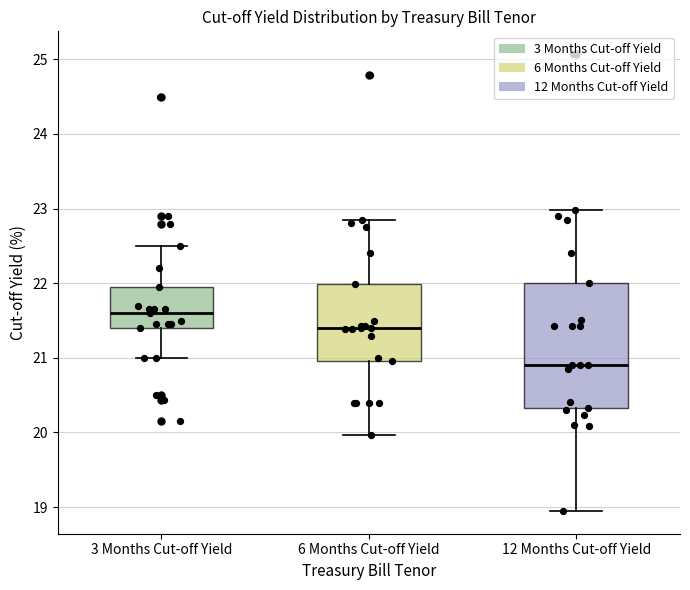

Which box is the tallest, from its lower edge to its upper edge?

12 Months Cut-off Yield